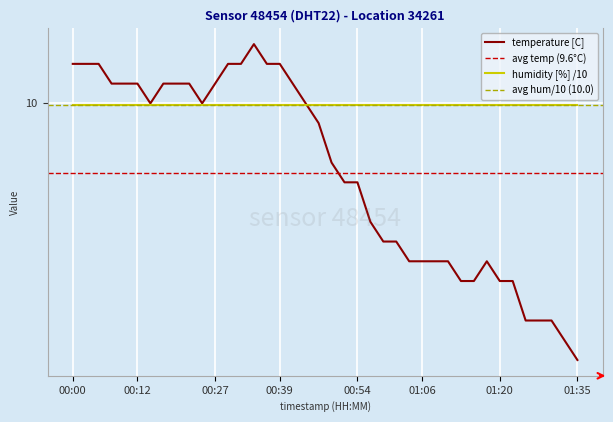

Reading left to right, extract all data points from this chart.

00:00=10.2	00:03=10.2	00:05=10.2	00:07=10.1	00:10=10.1	00:12=10.1	00:15=10.0	00:17=10.1	00:20=10.1	00:22=10.1	00:24=10.0	00:27=10.1	00:29=10.2	00:32=10.2	00:34=10.3	00:37=10.2	00:39=10.2	00:41=10.1	00:44=10.0	00:46=9.9	00:49=9.7	00:51=9.6	00:54=9.6	00:56=9.4	00:59=9.3	01:01=9.3	01:03=9.2	01:06=9.2	01:08=9.2	01:11=9.2	01:13=9.1	01:16=9.1	01:18=9.2	01:20=9.1	01:23=9.1	01:25=8.9	01:28=8.9	01:30=8.9	01:33=8.8	01:35=8.7